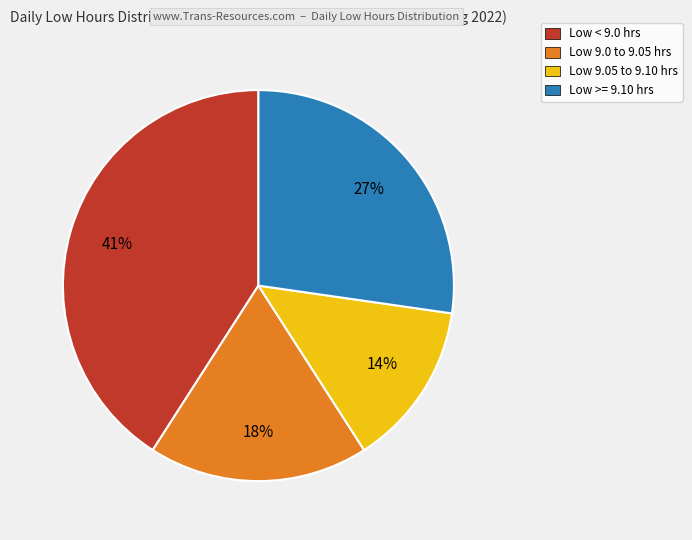

To the nearest percent, what is the average slice percentage?

25%